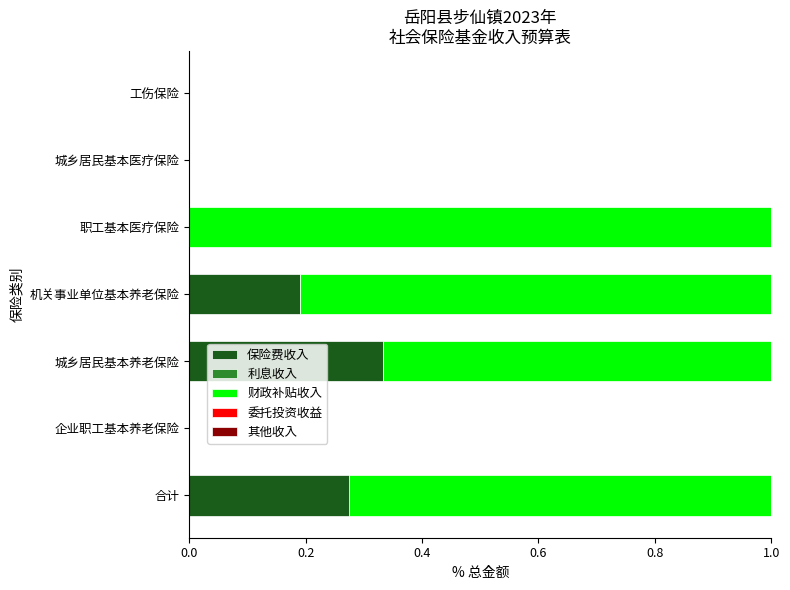

How many categories are shown in the chart?

7